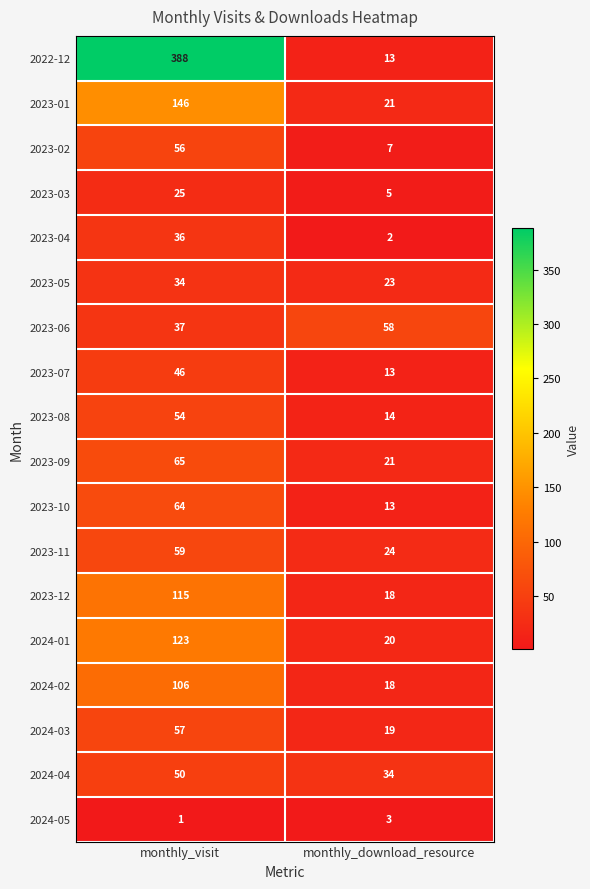

What is the highest value of the 2023-04 series?

36